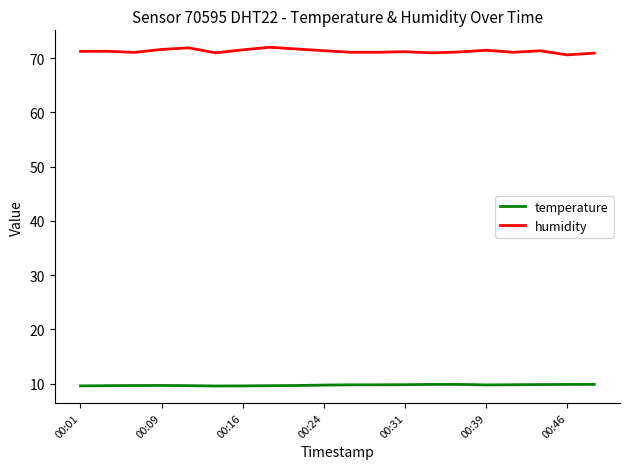

What is the maximum value shown in the chart?

72.0